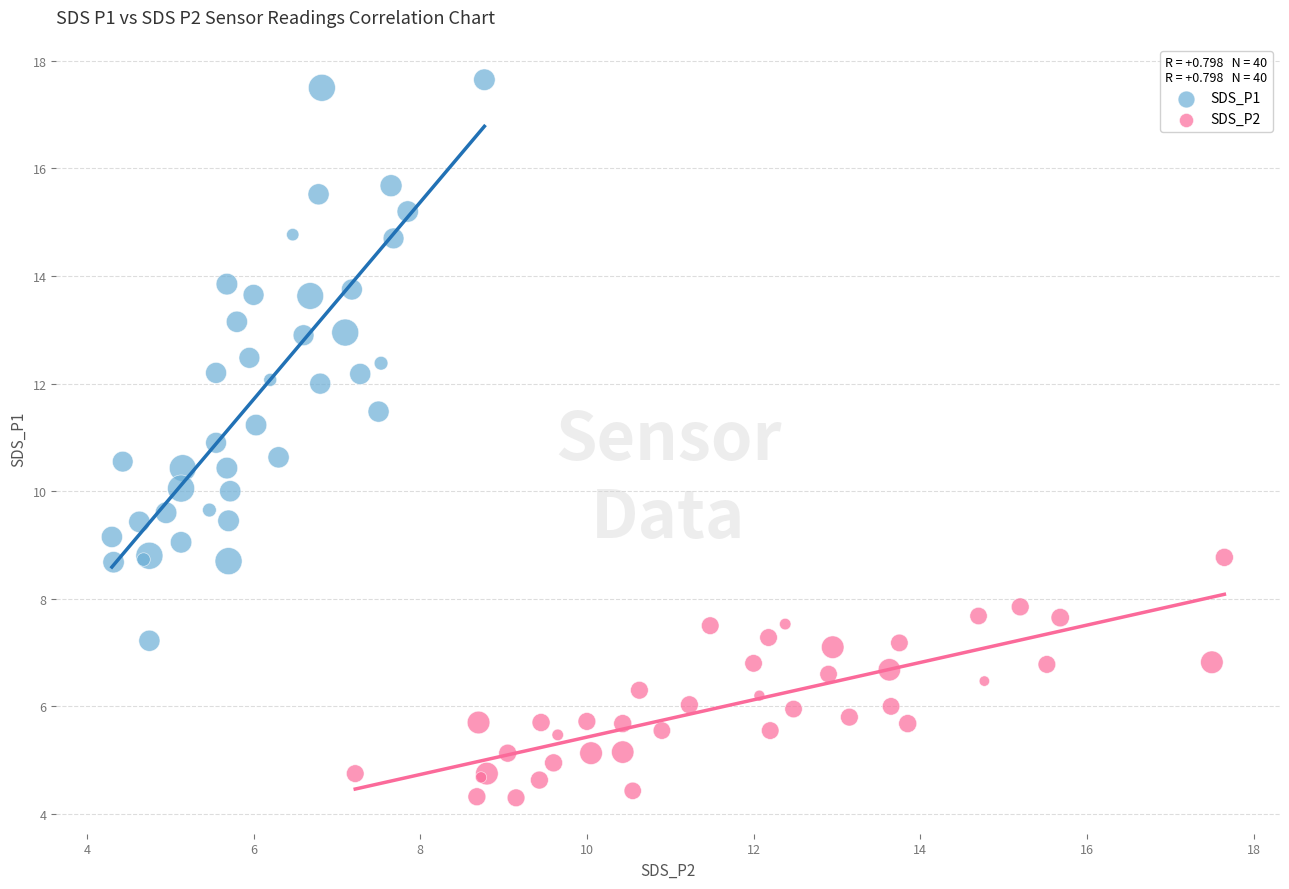

Which series has the largest Y range (max minus min)?

SDS_P1